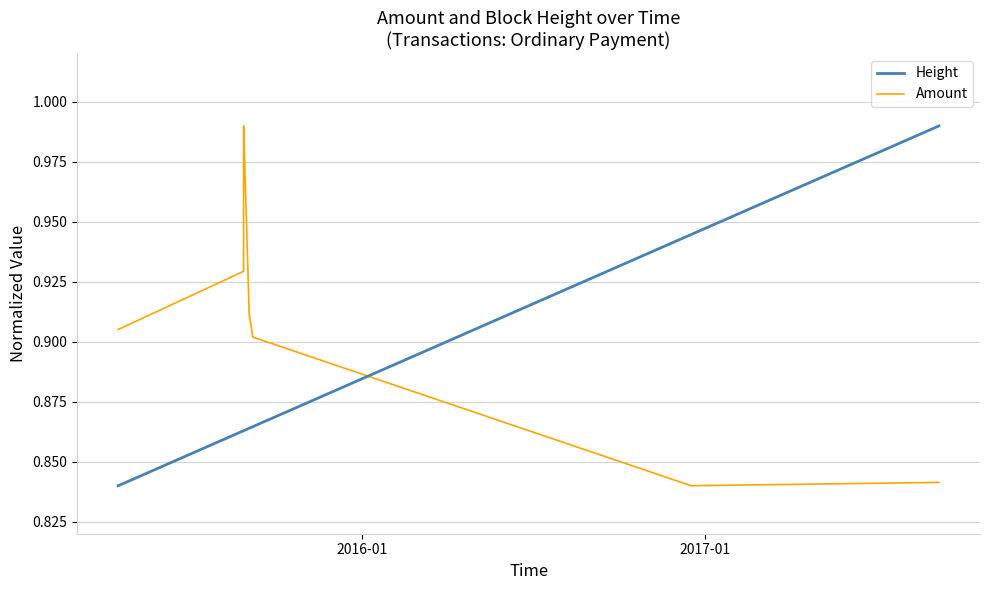

Which series has the largest total across all categories?

Amount